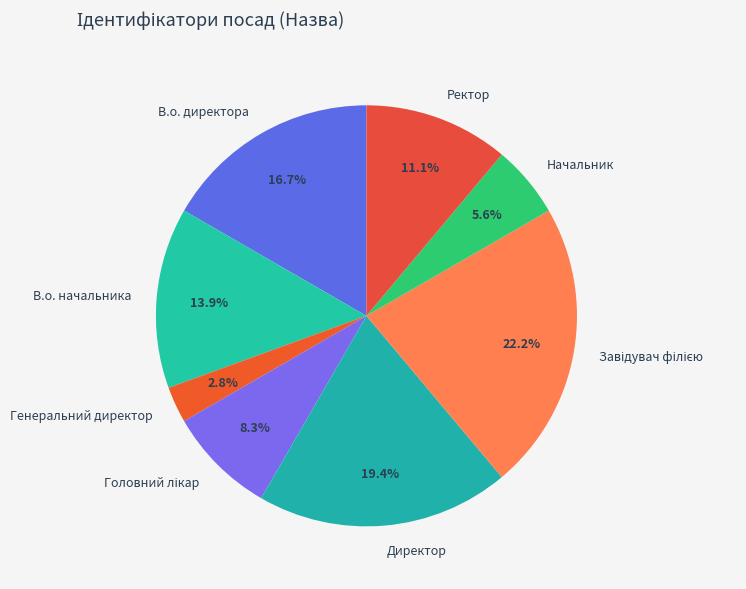

Combined, do В.о. начальника and В.о. директора account for over 50%?

No